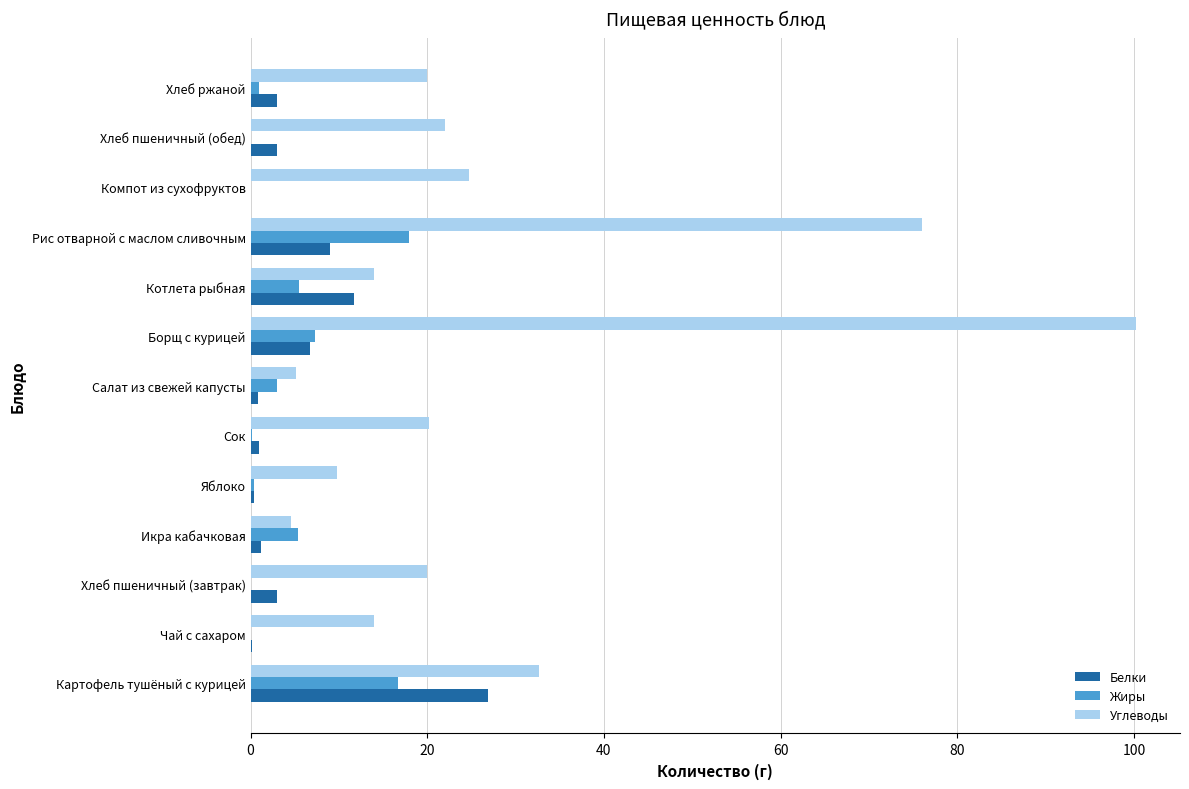

What is the greatest value displayed?

100.2